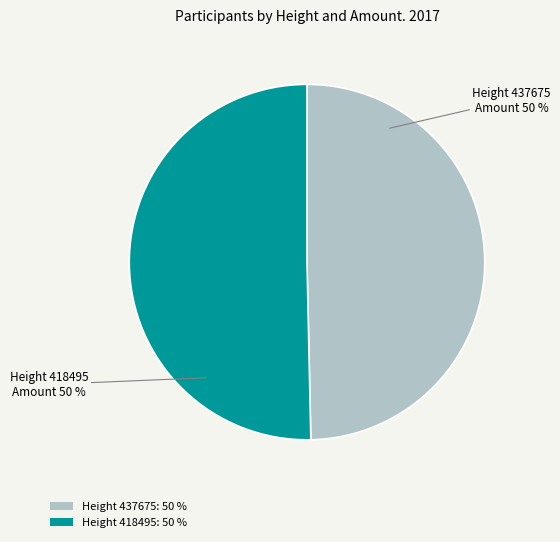

Is it true that Height 437675: 50 % is 40% of the pie?

False